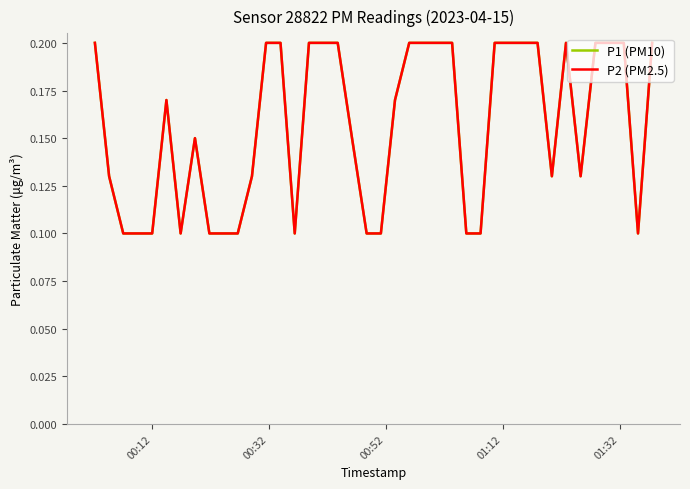

Is this an area chart (filled region under the line)?

No